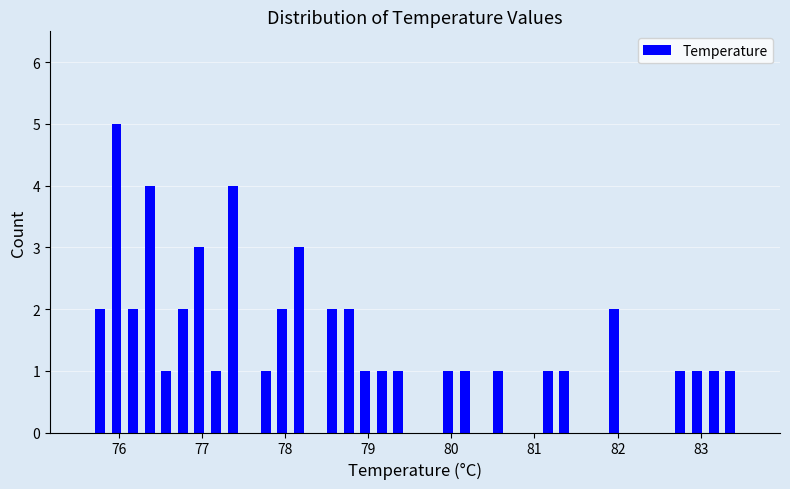

Read against the x-axis, roughly where is the centre of the tallest bar?

76.0